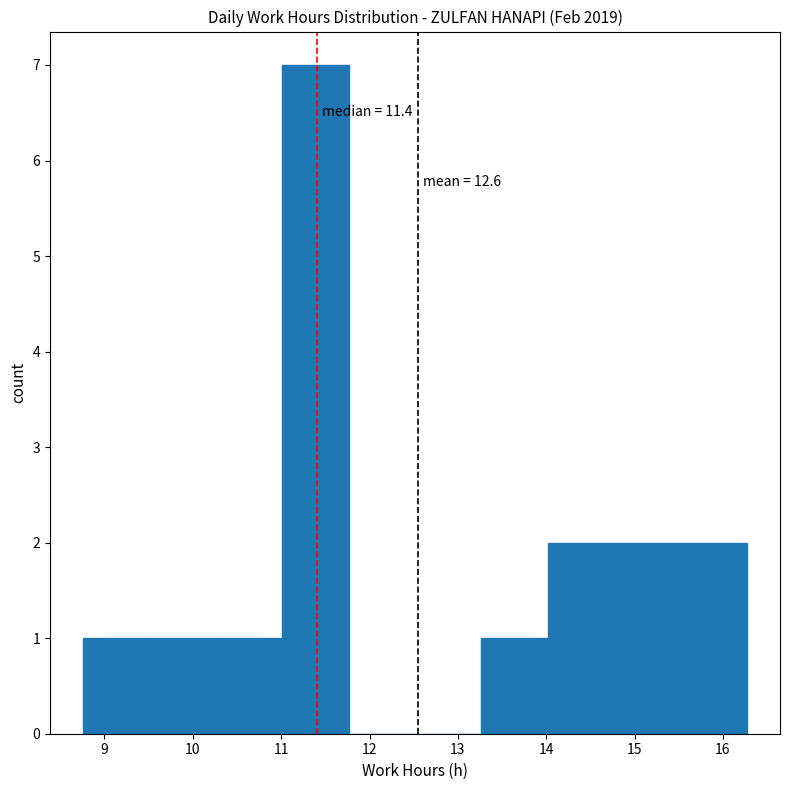

Over which range of the x-axis is the bar tallest?

11.0 to 11.8